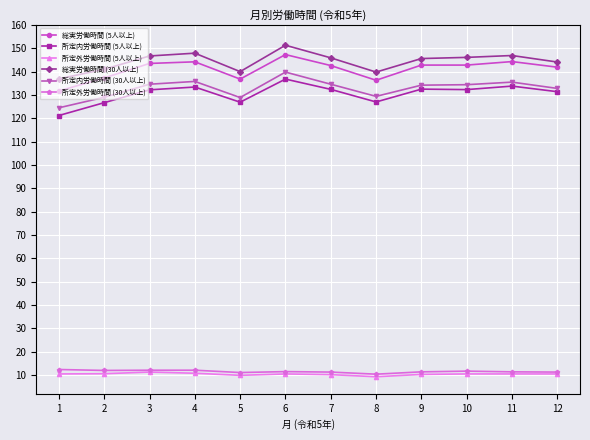

Is this an area chart (filled region under the line)?

No